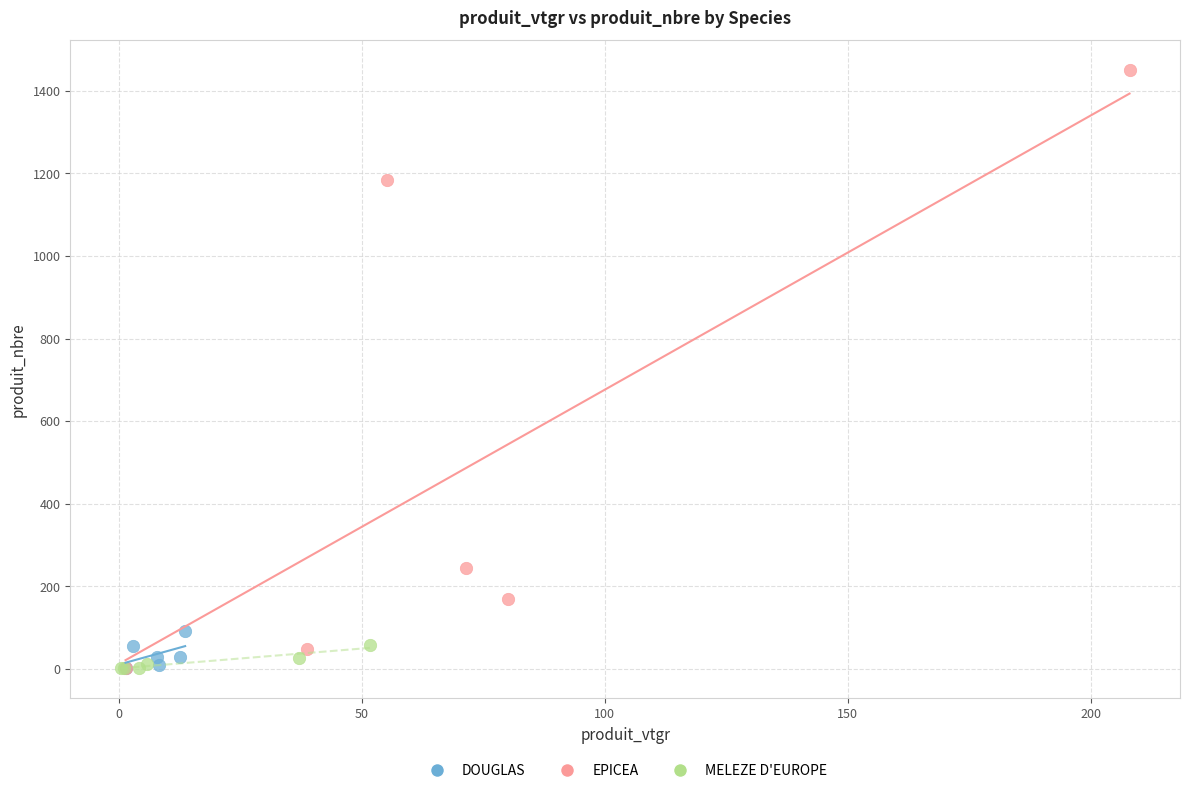

Which series has the largest Y range (max minus min)?

EPICEA